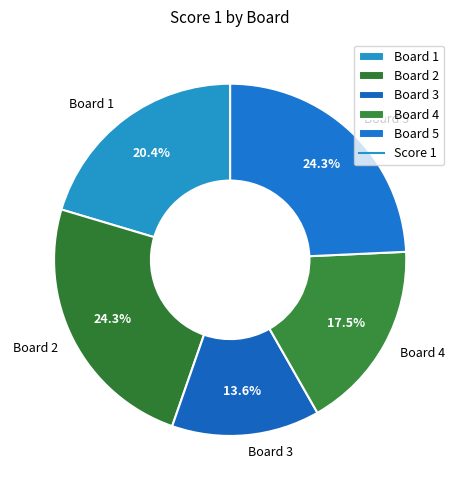

How many slices are in this pie chart?

5